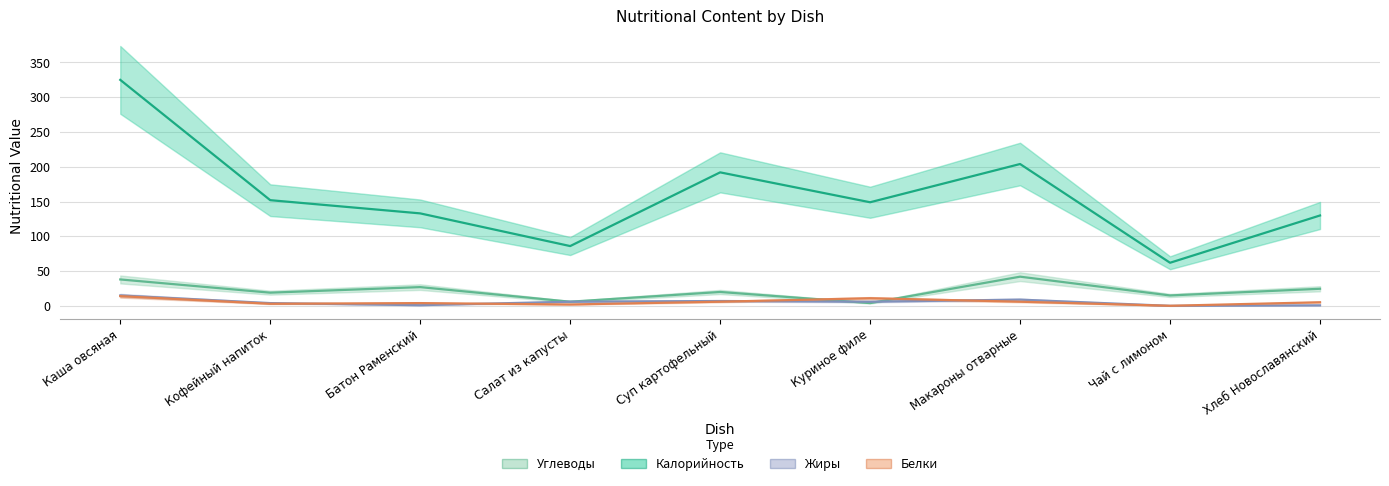

What is the difference between the maximum and minimum values in the Калорийность series?

263.0